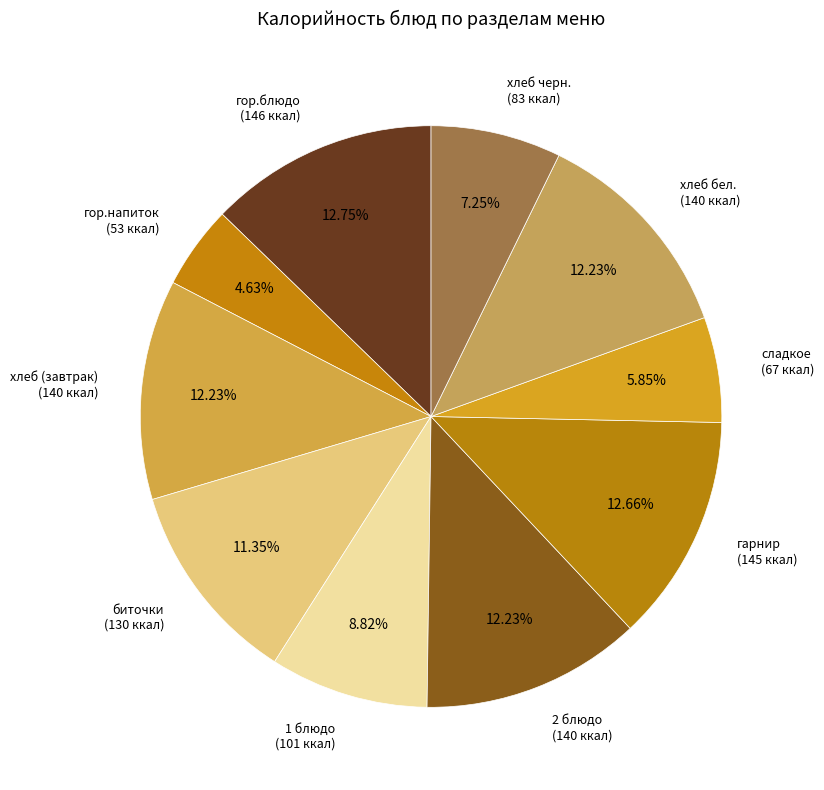

How many segments does this pie chart have?

10